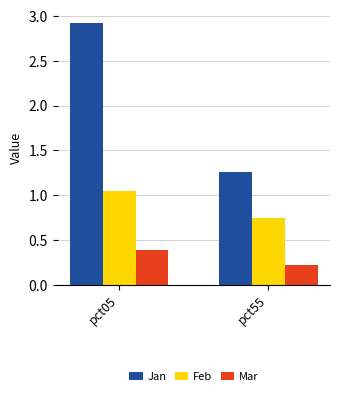

What is the spread (max minus min) of values at pct05?

2.5